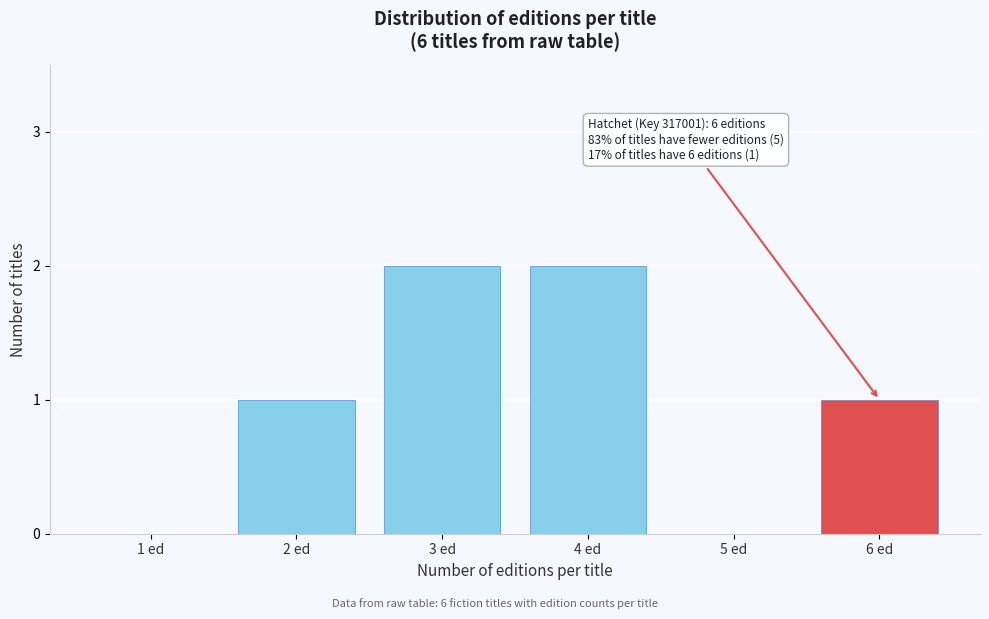

Reading left to right, extract all data points from this chart.

1 ed=0	2 ed=1	3 ed=2	4 ed=2	5 ed=0	6 ed=1